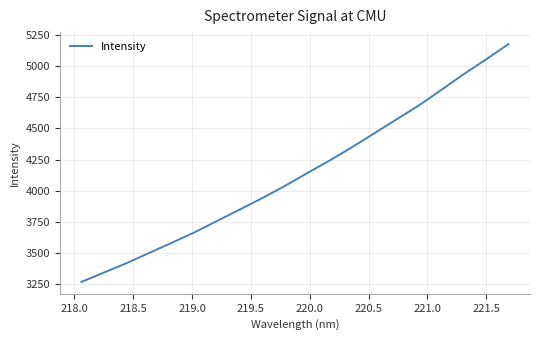

How many categories are shown in the chart?

20